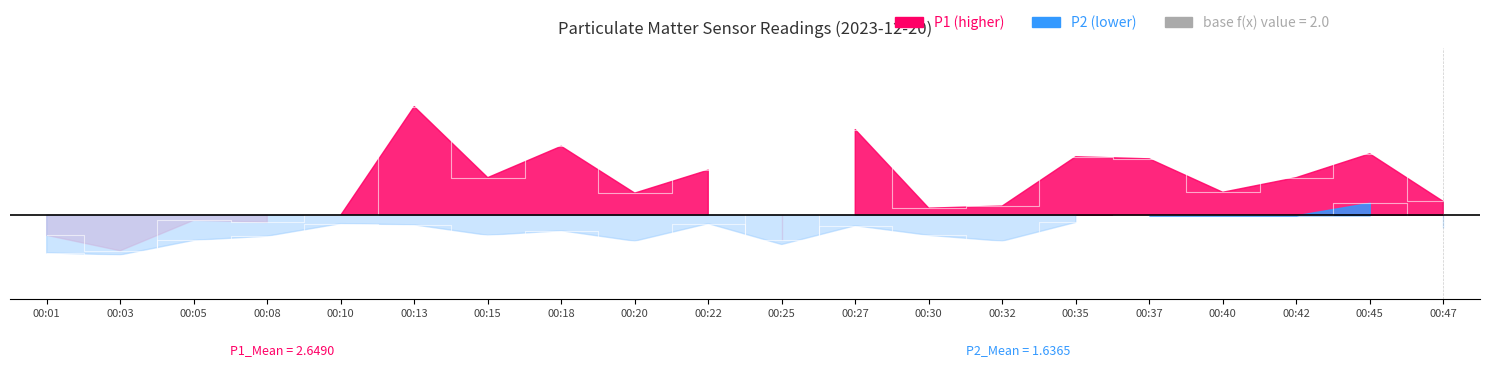

What is the total value across all series at 00:30?

3.7